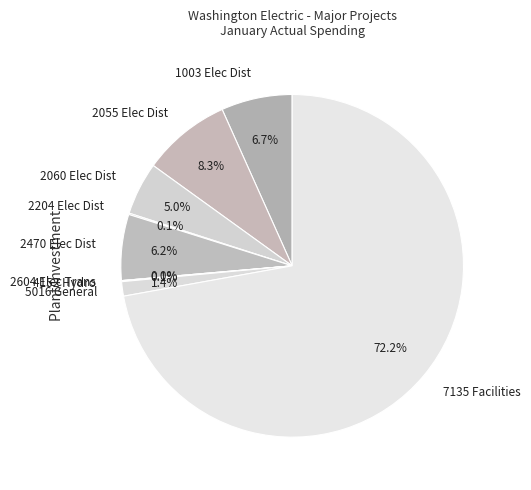

Is it true that 1003 Elec Distribution 360-373 is 7% of the pie?

True